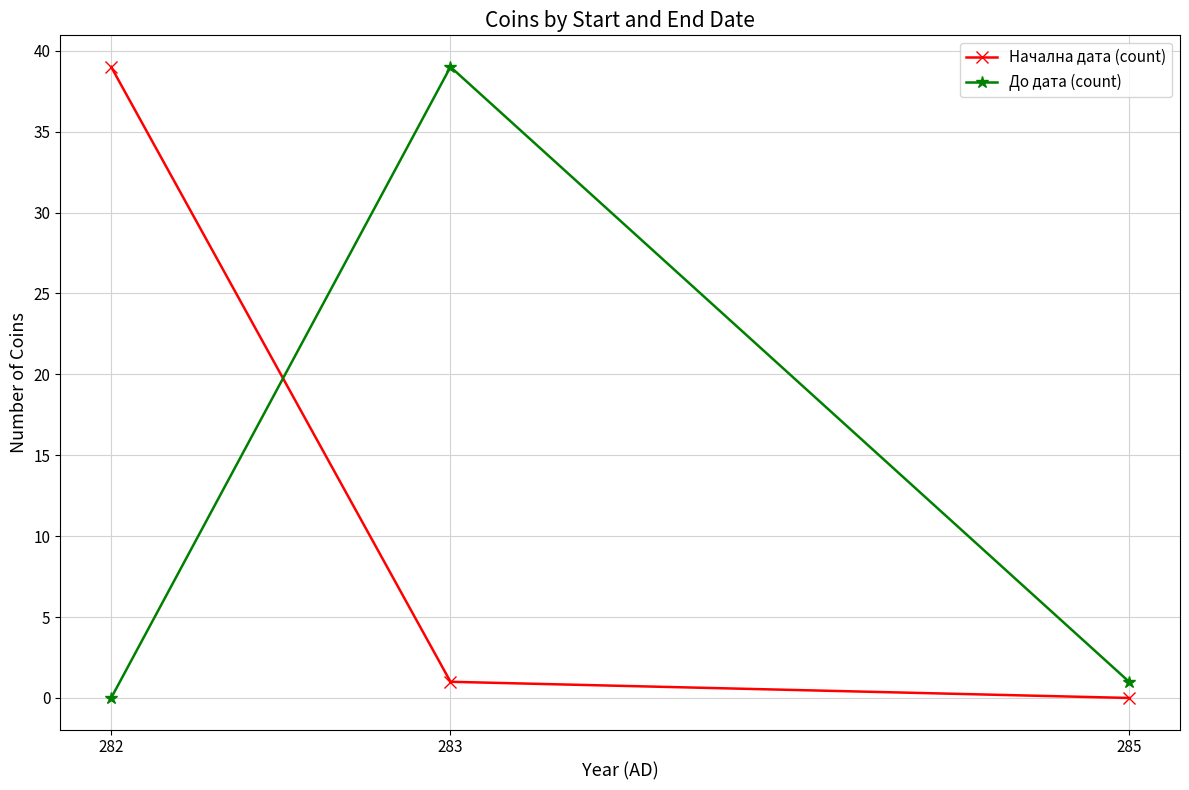

What is the difference between the highest and lowest values at 283?

38